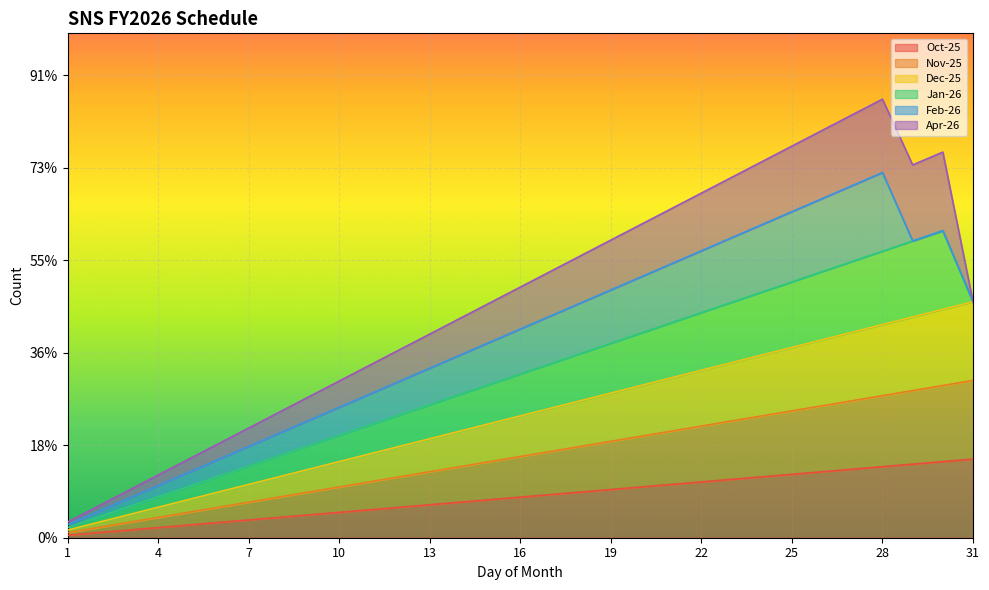

Rank the categories by Oct-25 value from highest to lowest.

31, 30, 29, 28, 27, 26, 25, 24, 23, 22, 21, 20, 19, 18, 17, 16, 15, 14, 13, 12, 11, 10, 9, 8, 7, 6, 5, 4, 3, 2, 1